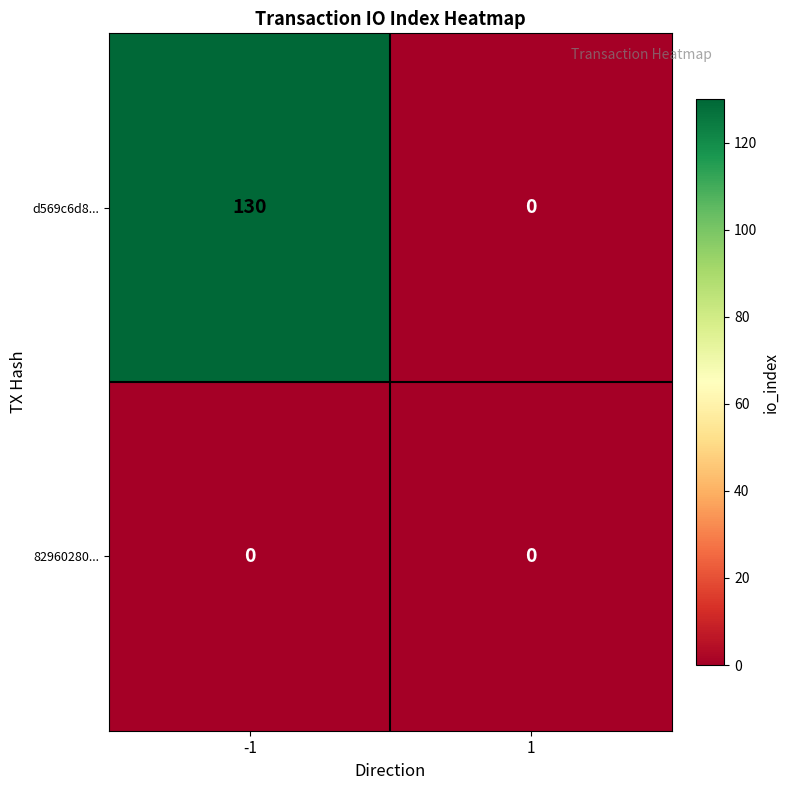

List the series in order of their overall mean, highest first.

d569c6d8..., 82960280...